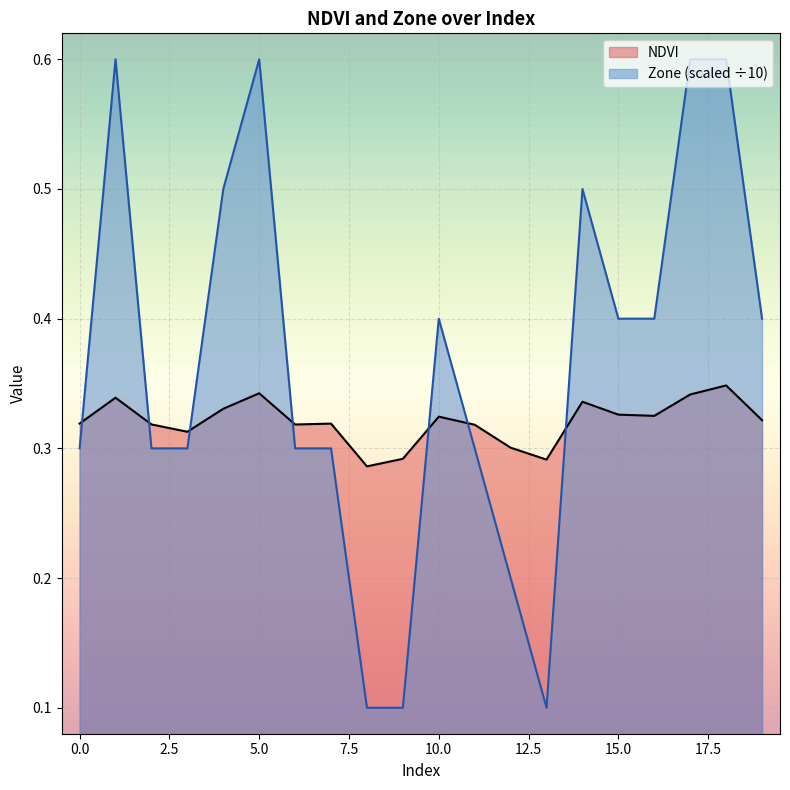

How many interior local peaks does the NDVI series have?

6